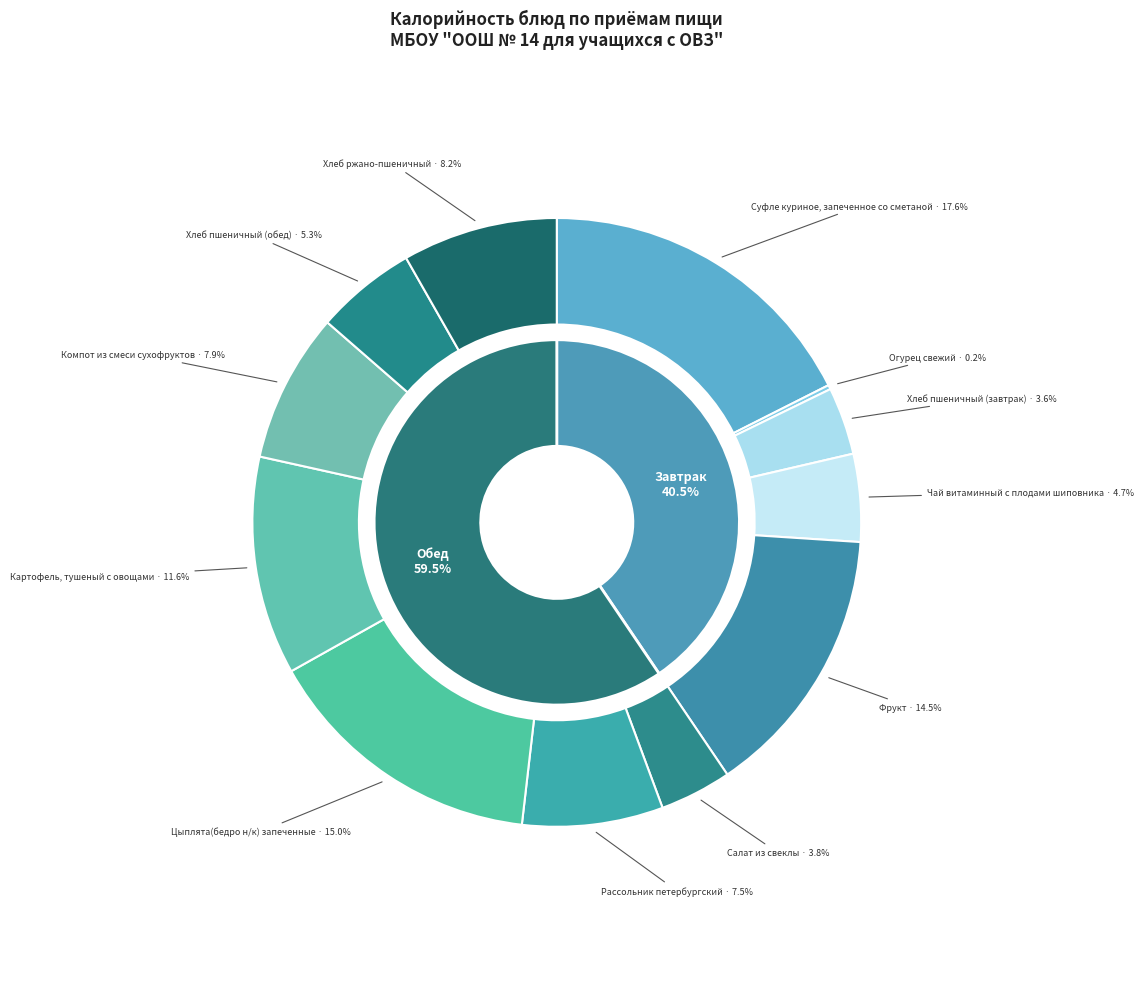

Which category has the biggest portion of the pie?

Суфле куриное, запеченное со сметаной